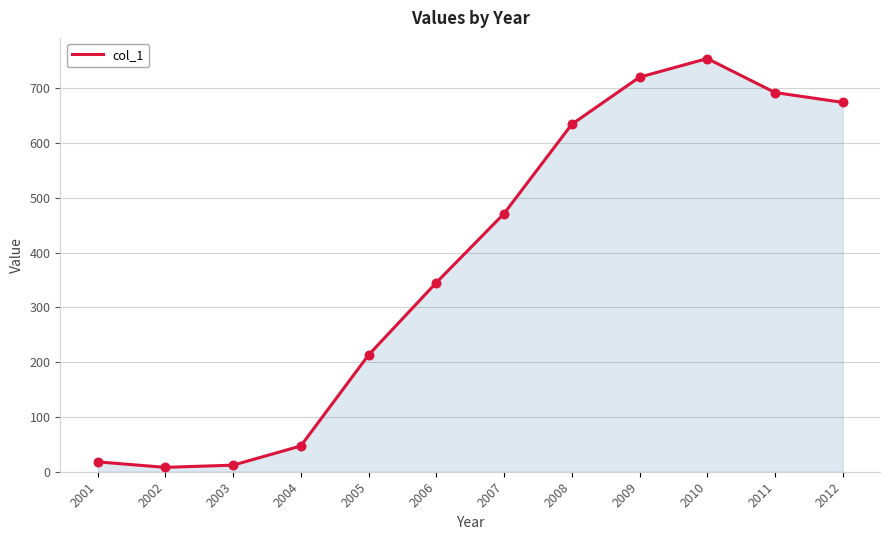

What is the change in value from 2006 to 2008?

+289